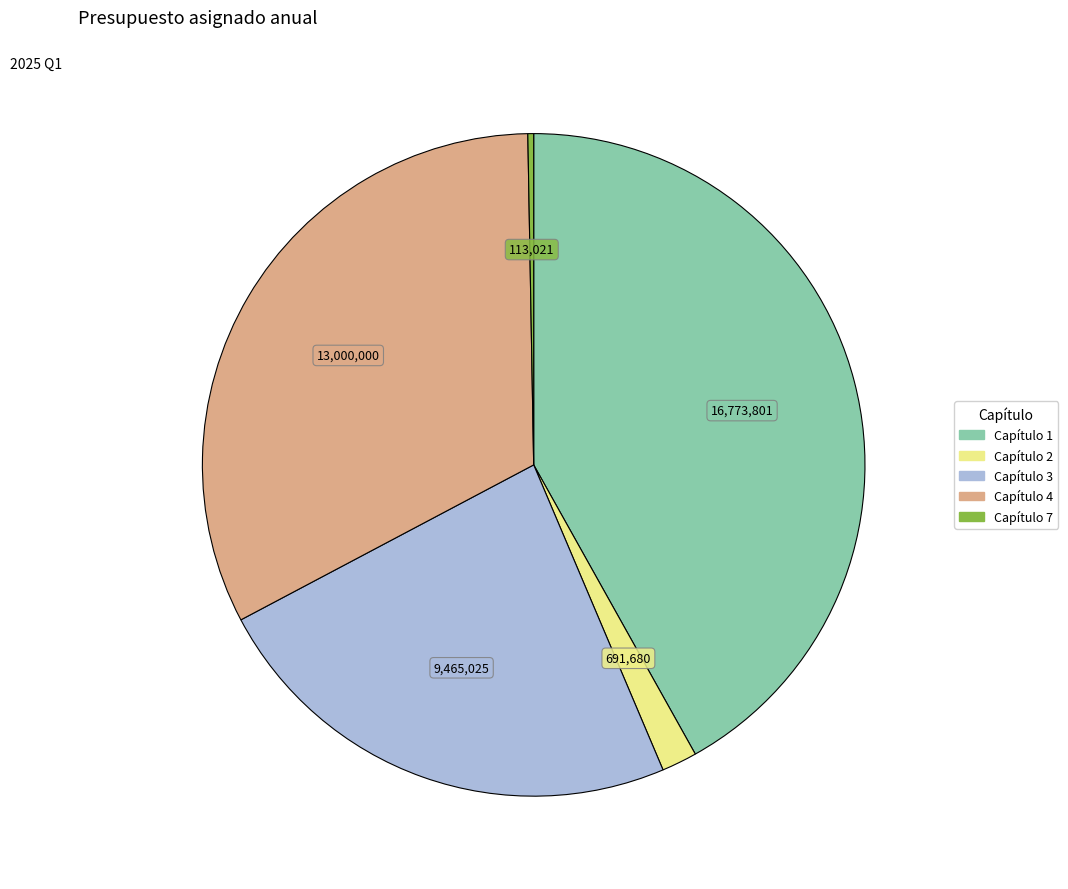

Which has a higher value, Capítulo 7 or Capítulo 4?

Capítulo 4